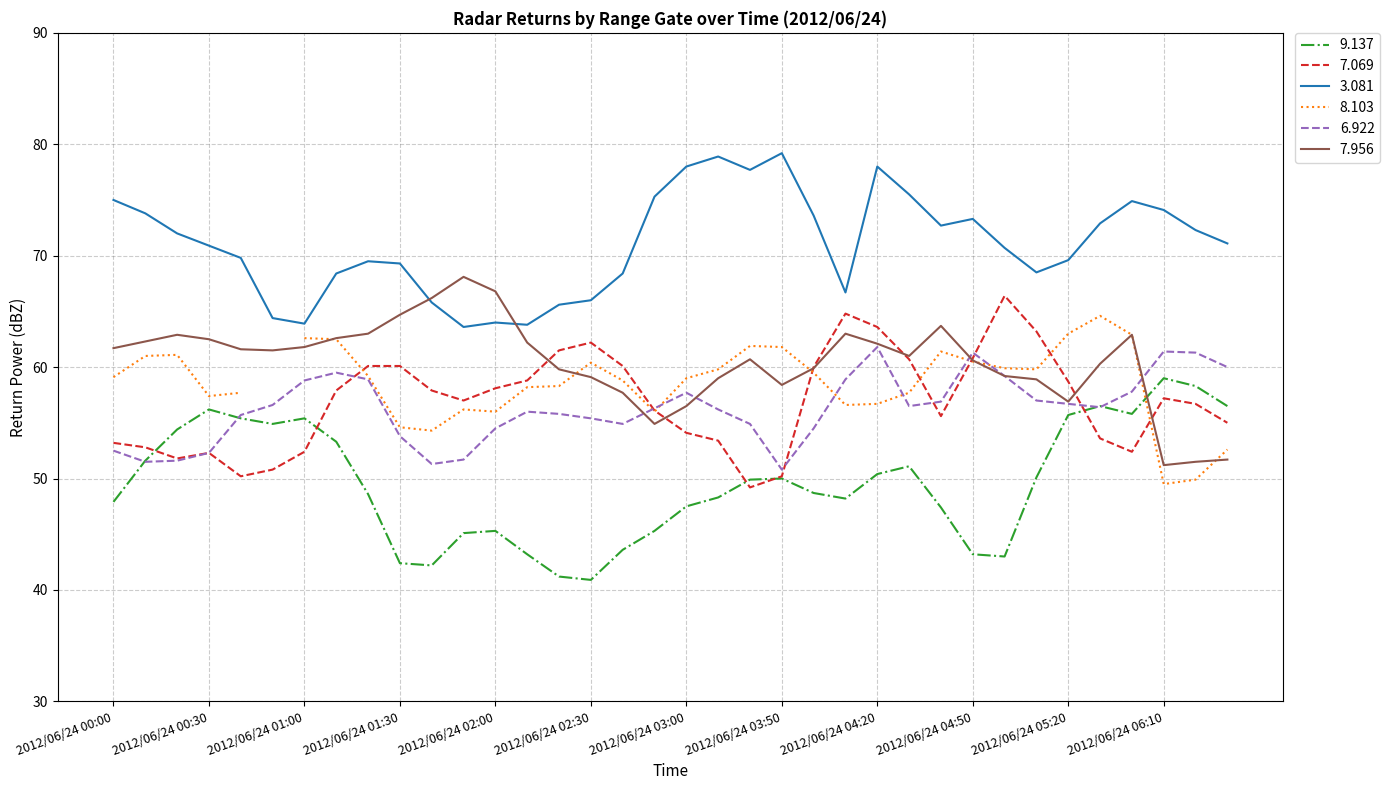

What is the highest value of the 6.922 series?

61.8